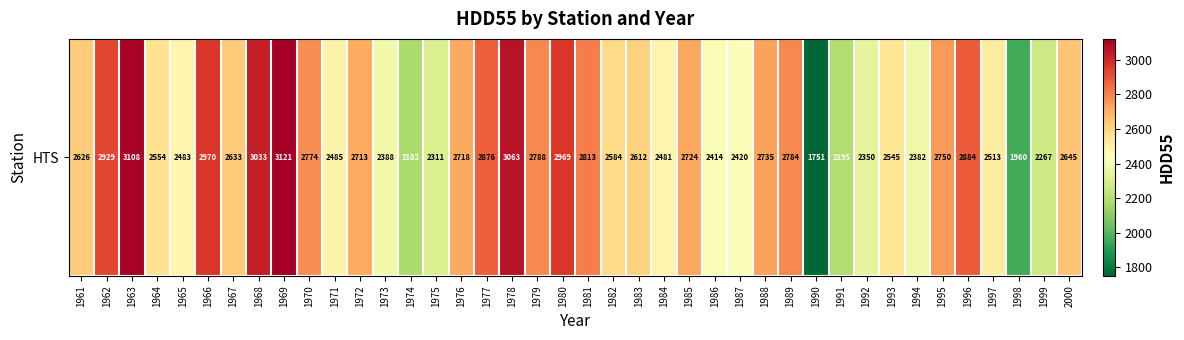

What is the sum of all values?

104533